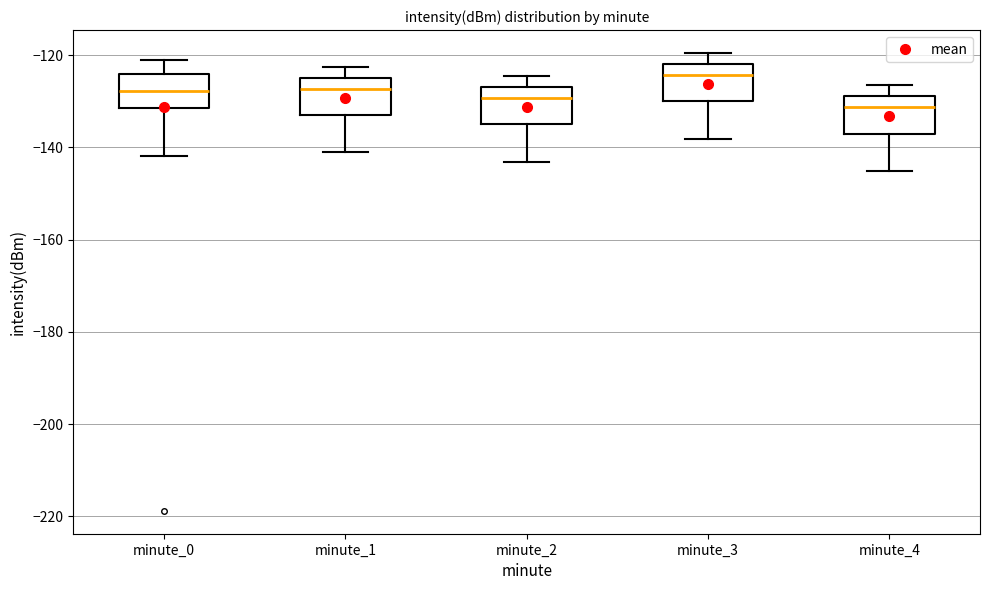

Where is the lower edge of the box for minute_1 on the y-axis? The values are not printed on the chart, so give them approximately, as read against the axis.

-132